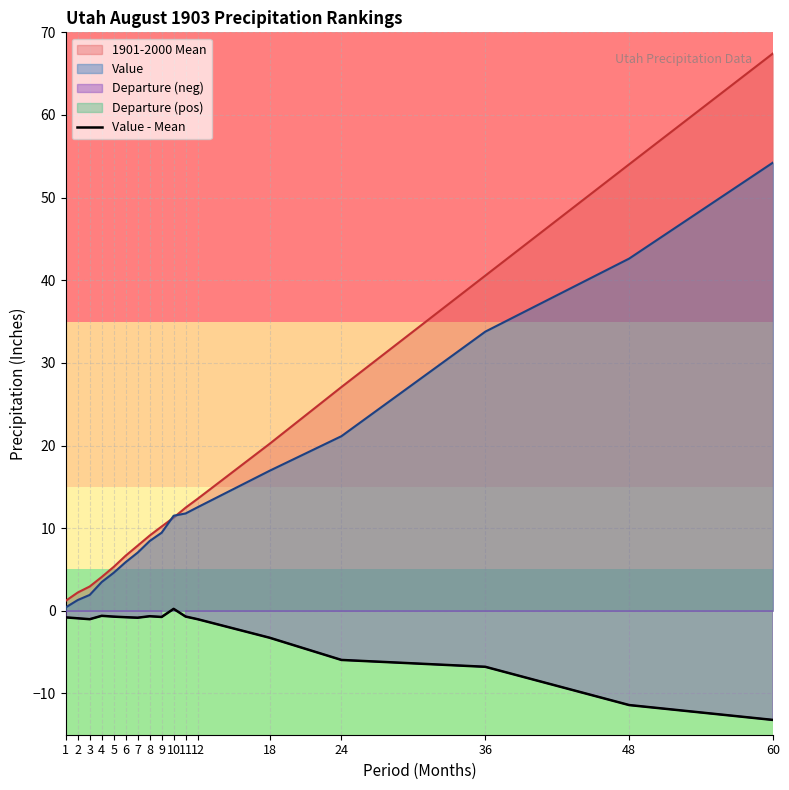

True or false: the data has more than 1 interior local peaks.

True